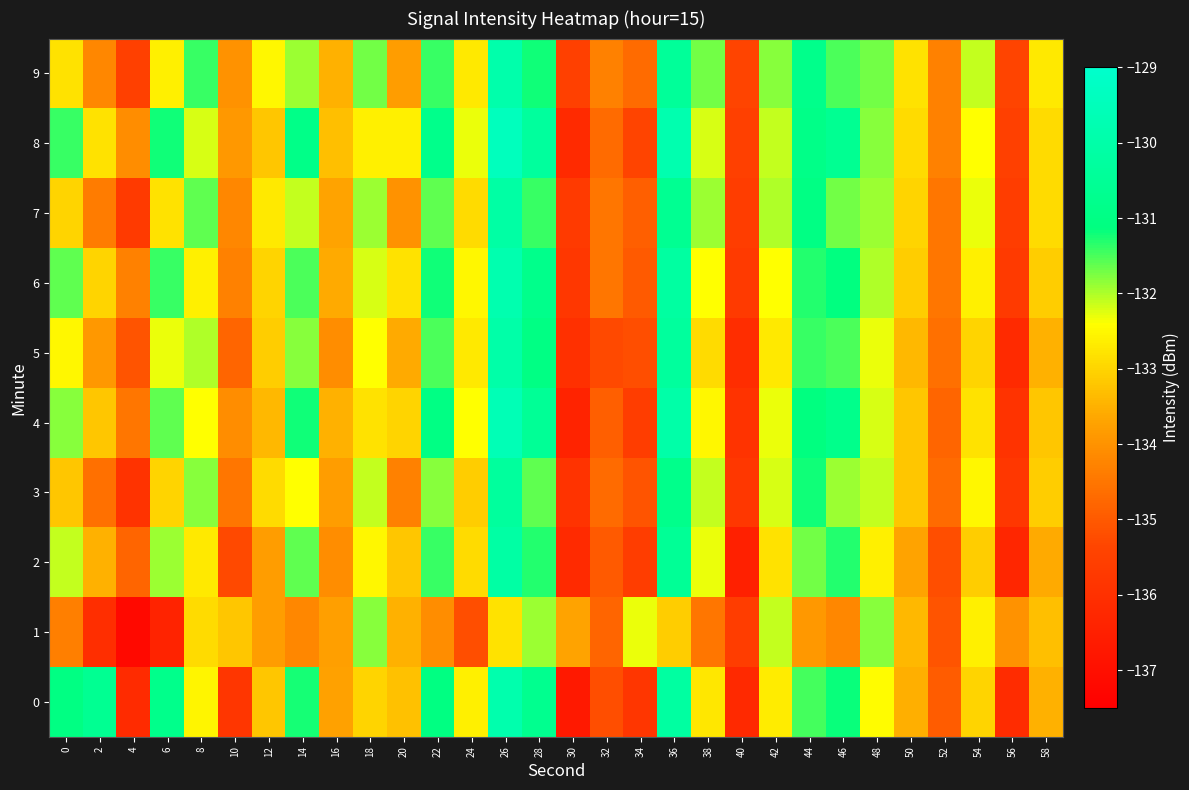

Which has a higher value, 56 or 14?

14